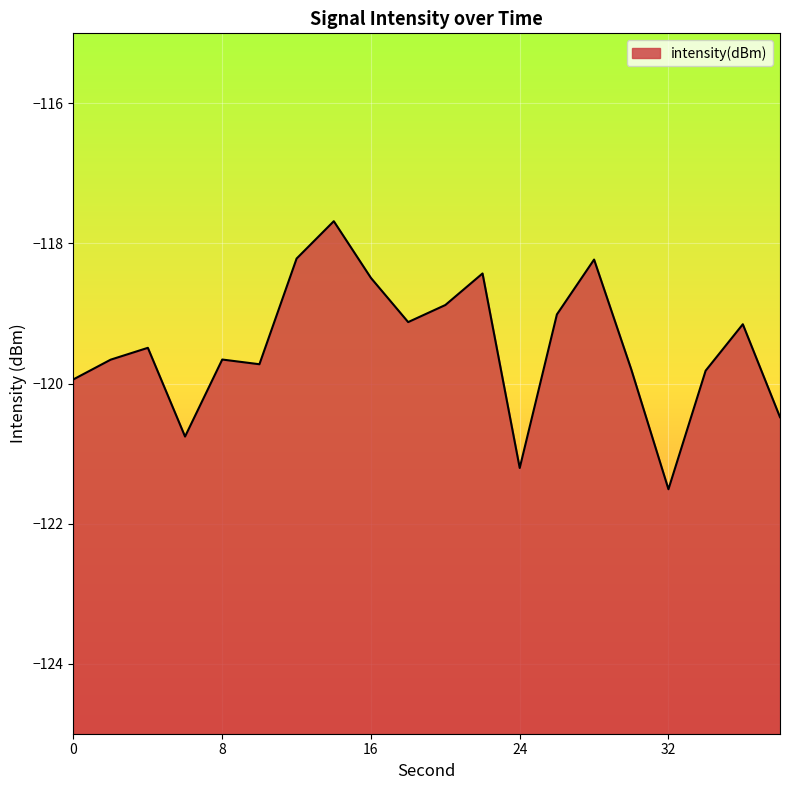

The chart shows a value of -163.5 at 28. True or false?

False